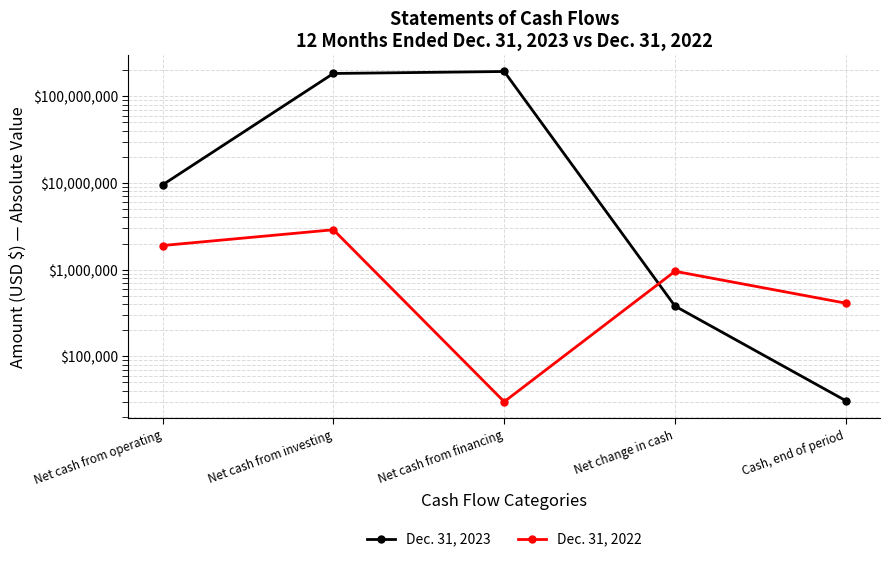

The Dec. 31, 2023 series shows 303706060 at Net cash from investing. True or false?

False